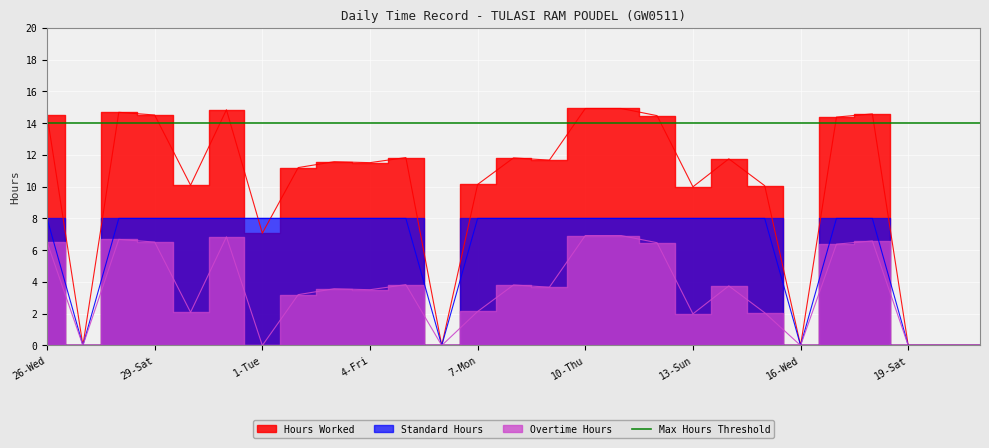

True or false: Overtime Hours and Hours Worked cross at least once.

False